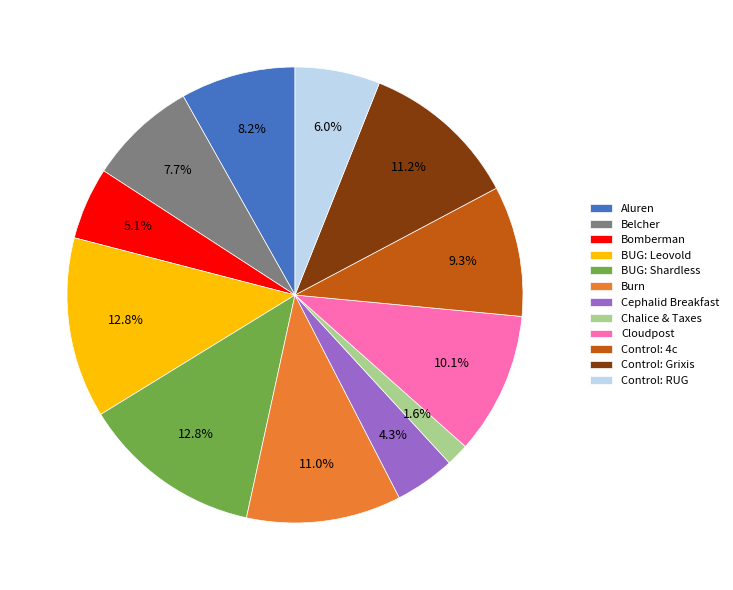

To the nearest percent, what is the average slice percentage?

8%